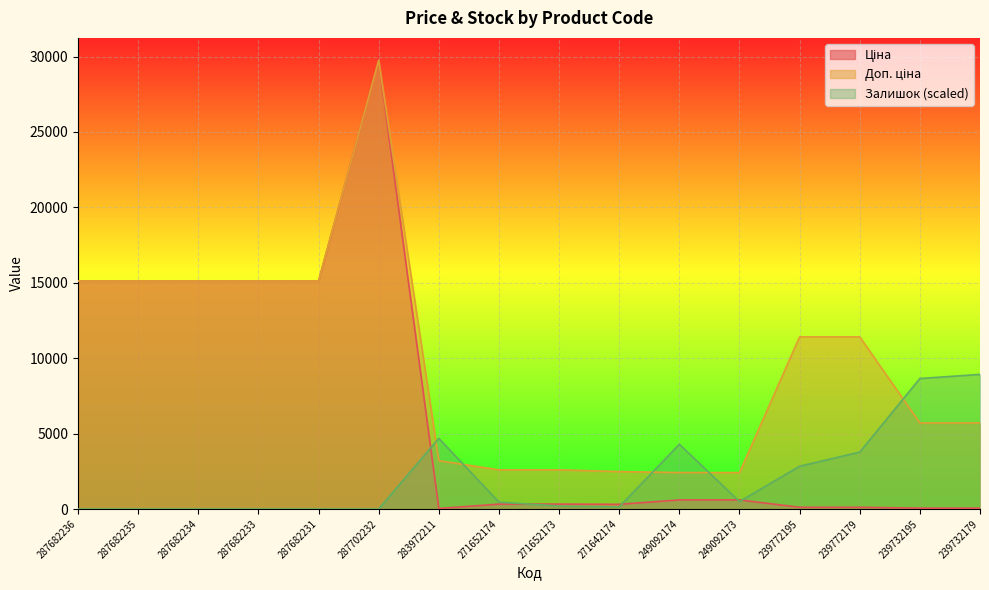

Which category has the highest value in the Ціна series?

287702232